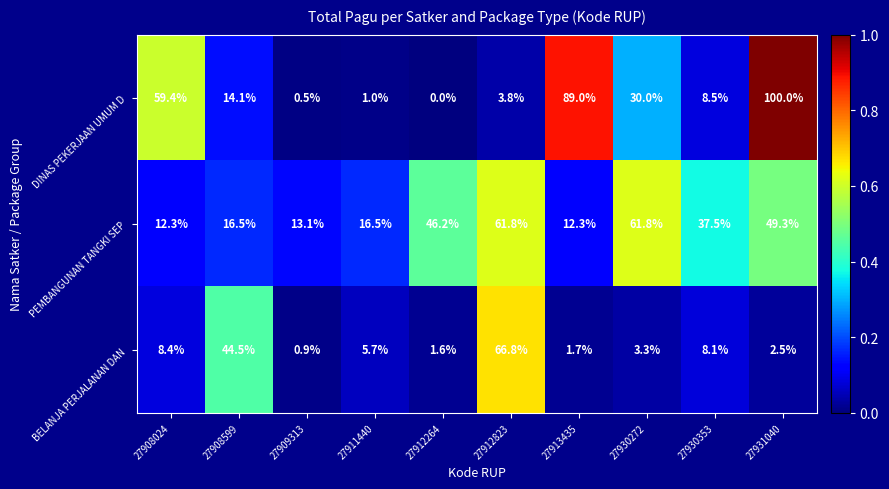

The PEMBANGUNAN TANGKI SEP series shows 37.5 at 27930353. True or false?

True